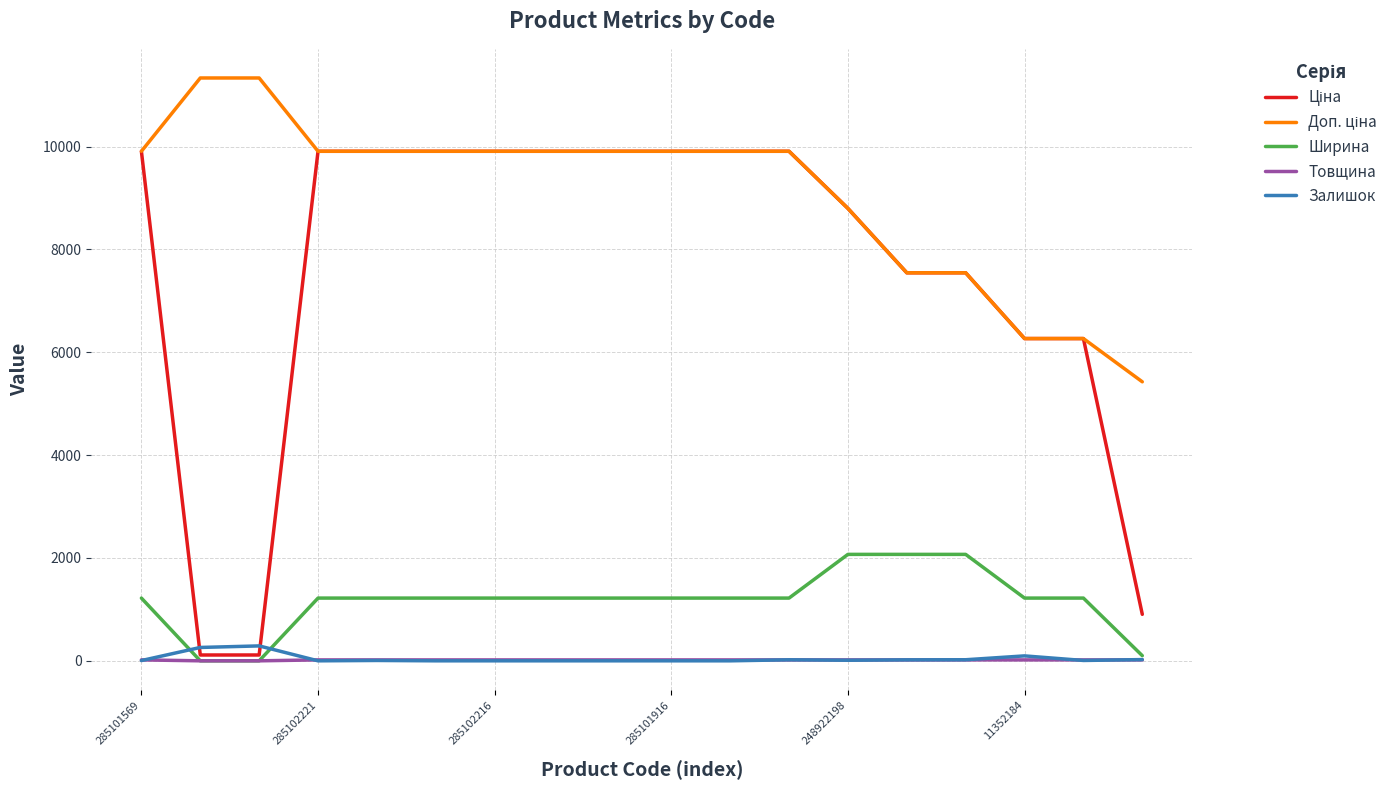

Is this an area chart (filled region under the line)?

No